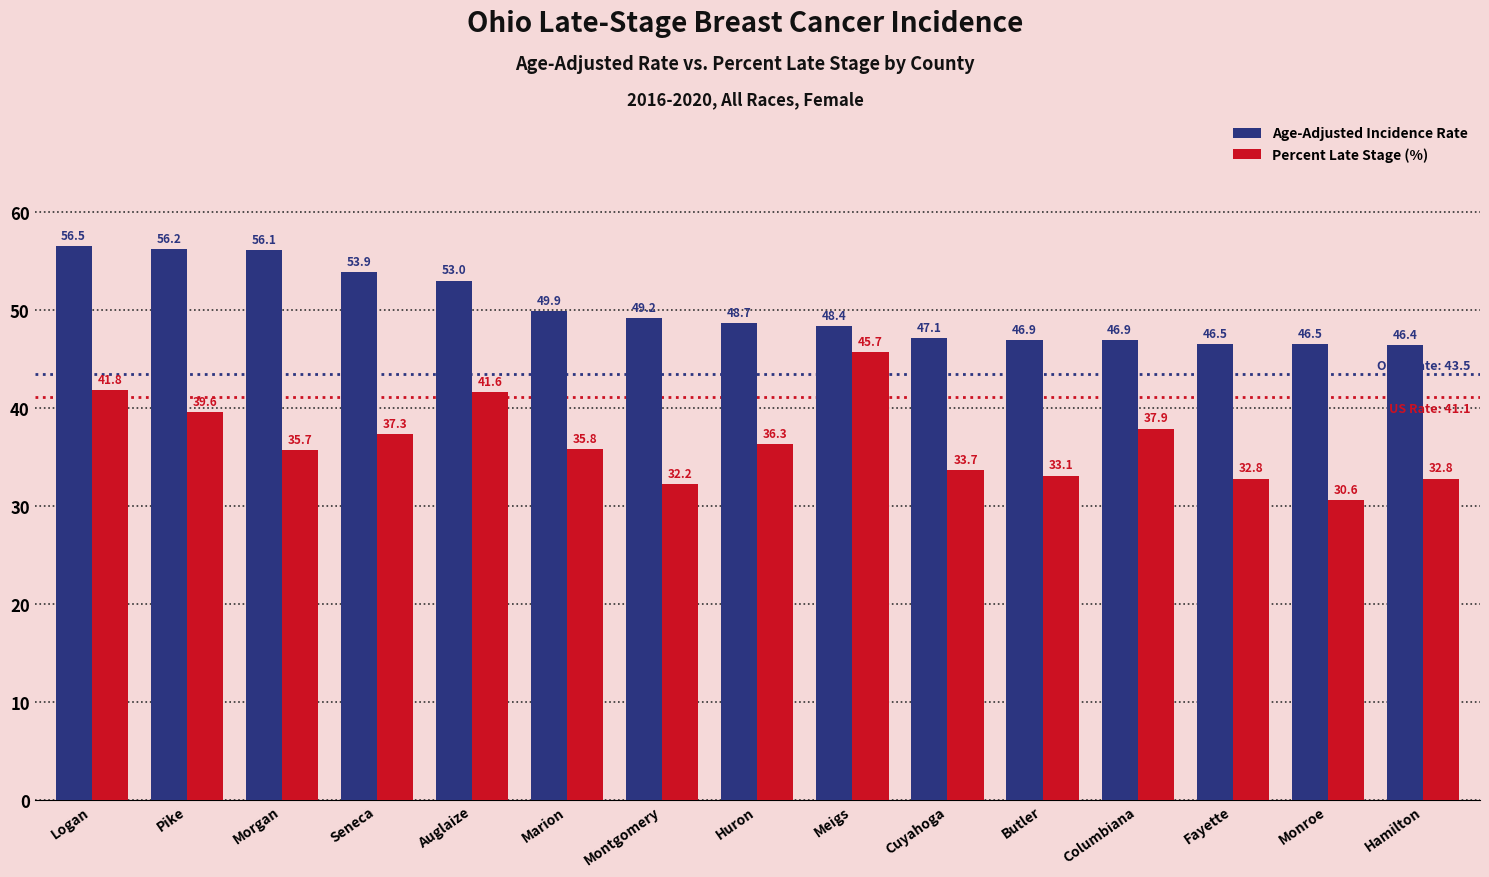

How many groups of bars are there?

15